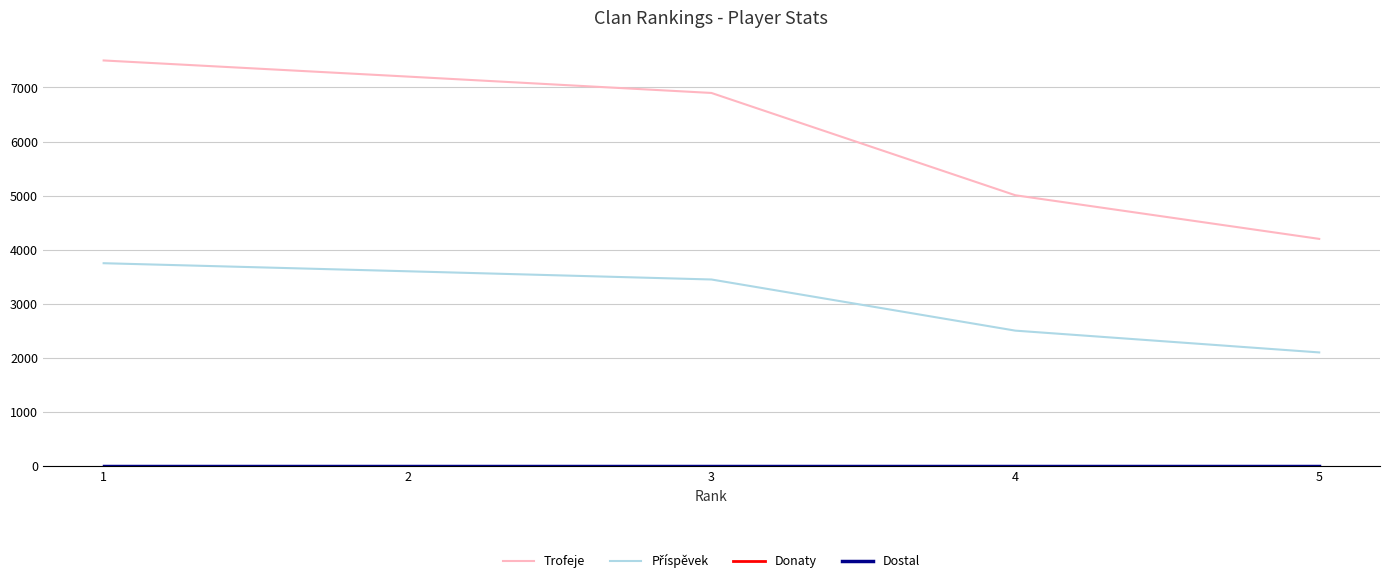

List the series in order of their peak value, lowest first.

Donaty, Dostal, Příspěvek, Trofeje